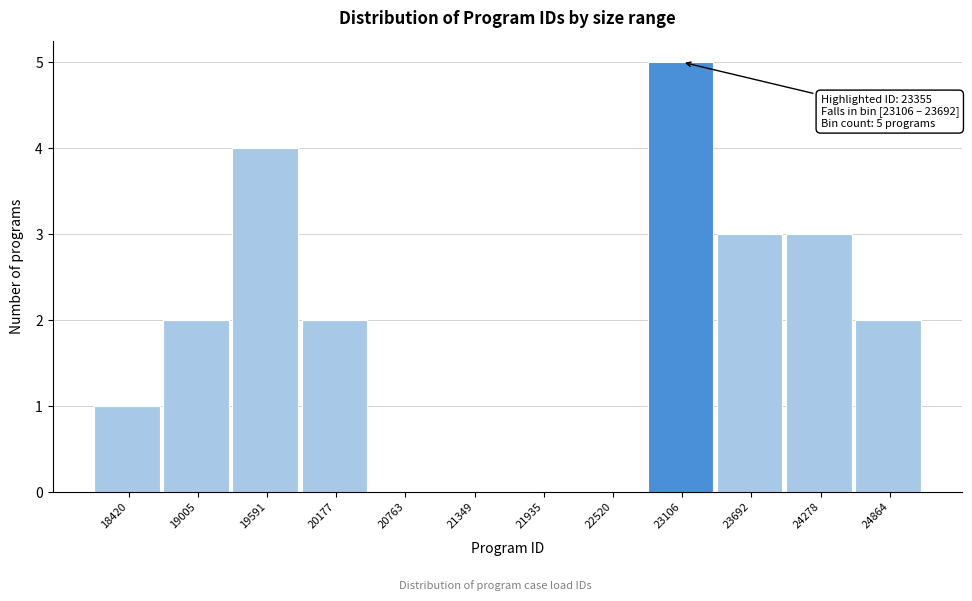

Reading left to right, what are all the values shown in this chart?

18420=1	19005=2	19591=4	20177=2	20763=0	21349=0	21935=0	22520=0	23106=5	23692=3	24278=3	24864=2